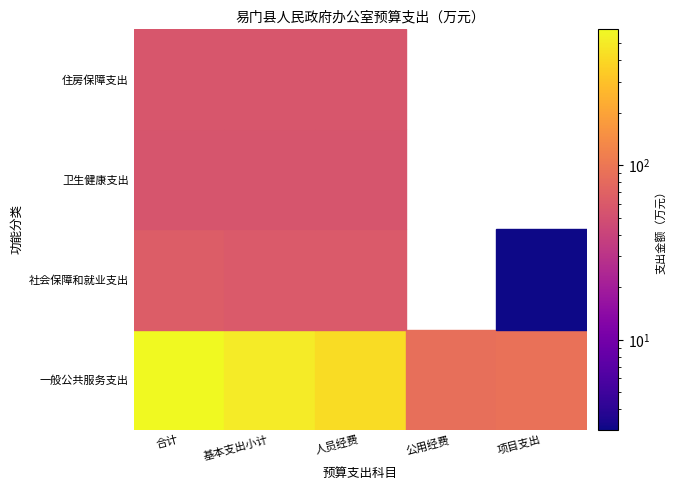

Reading right to left, what are all the values shown in this chart?

一般公共服务支出: 91.3	86.3	421.8	508.1	599.4
社会保障和就业支出: 3.1	0.0	60.6	60.6	63.6
卫生健康支出: 0.0	0.0	55.4	55.4	55.4
住房保障支出: 0.0	0.0	56.6	56.6	56.6